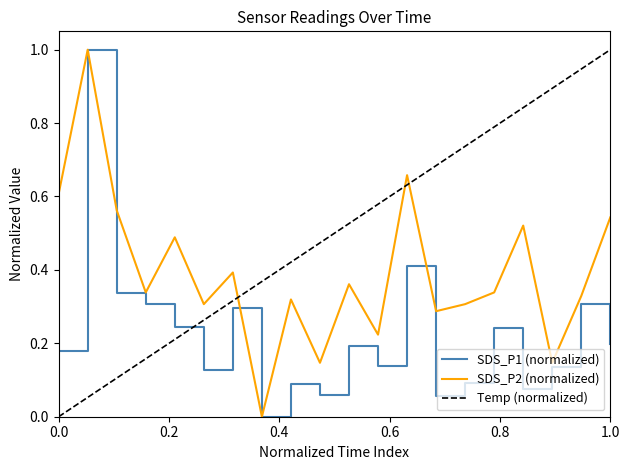

How many interior local peaks does the SDS_P1 series have?

7